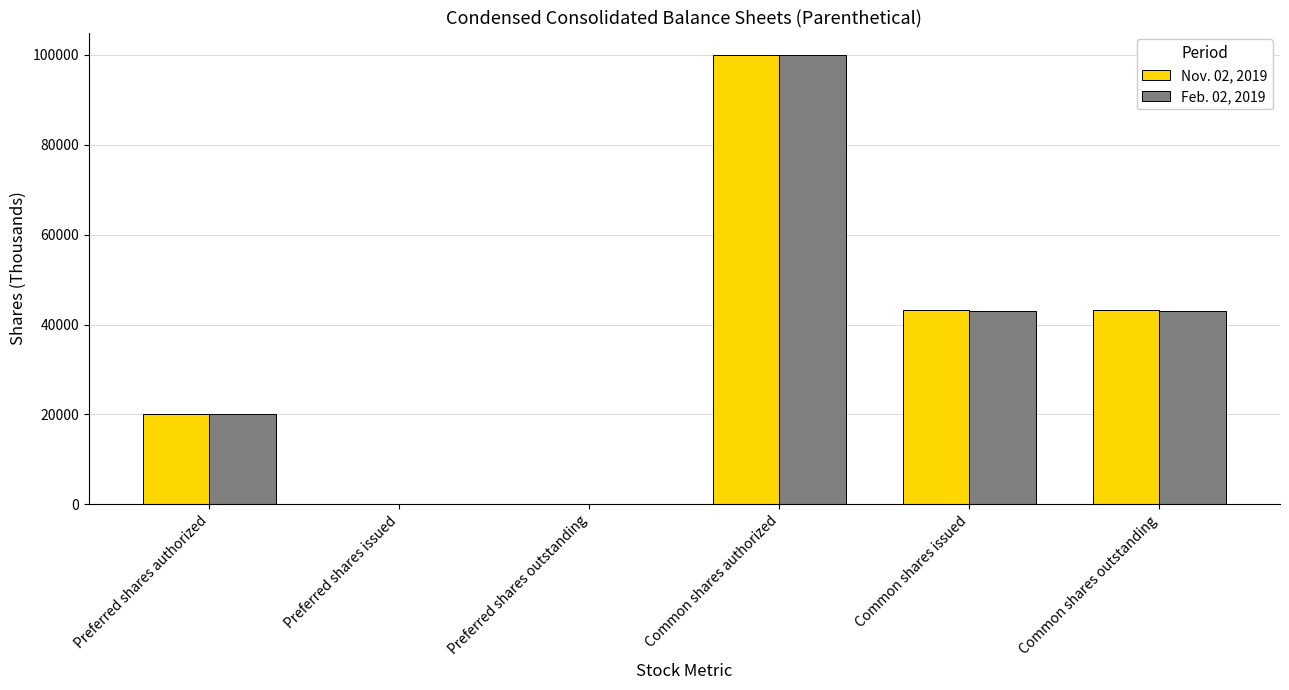

Which series changed the most between Preferred shares authorized and Common shares issued?

Nov. 02, 2019